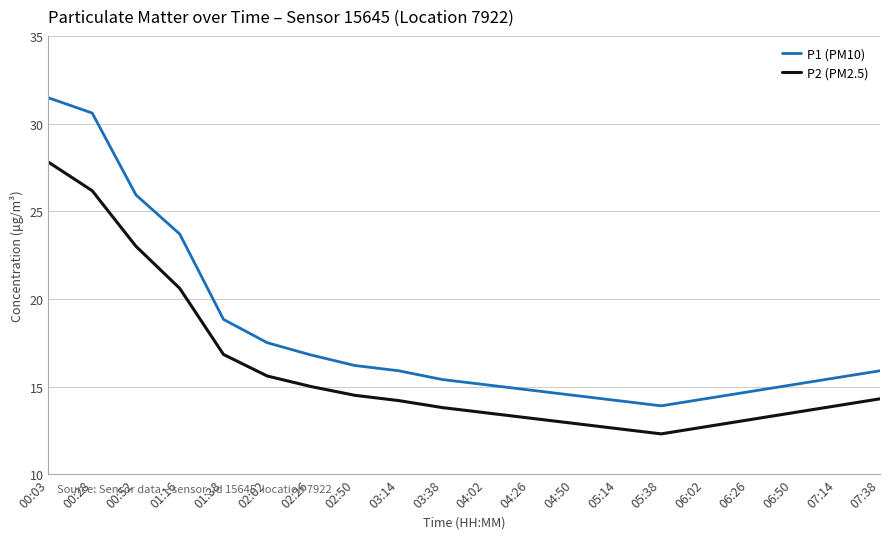

Is it true that P1 (PM10) equals 15.5 at 07:14?

True